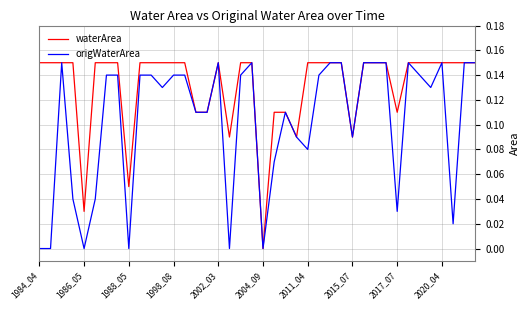

Which series has the largest total across all categories?

waterArea